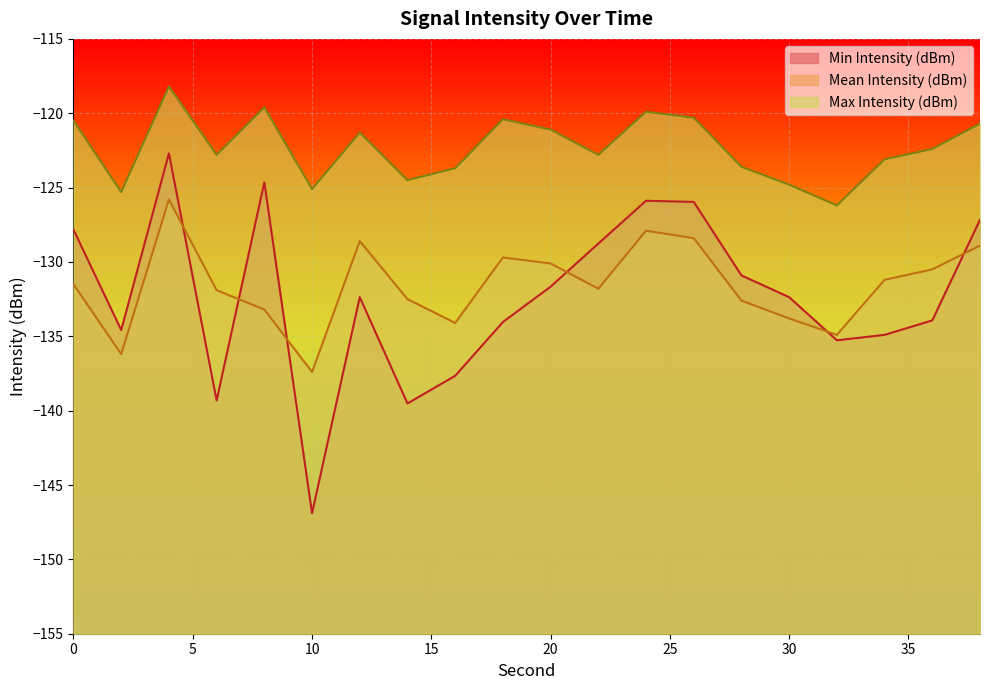

True or false: Mean Intensity (dBm) and Min Intensity (dBm) intersect in this chart.

True